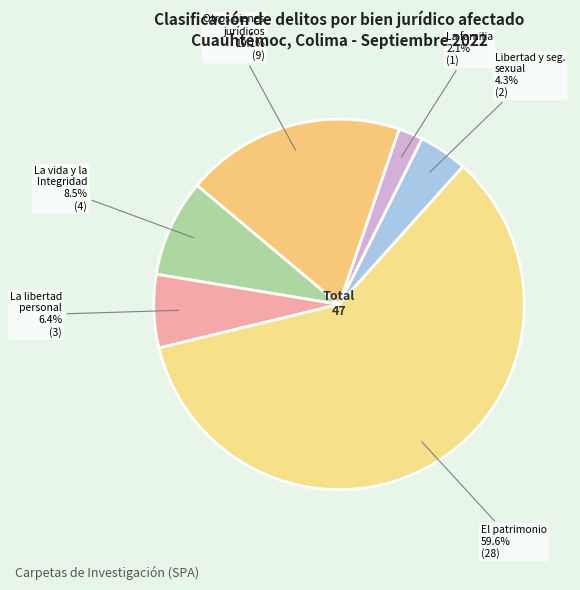

How many segments does this pie chart have?

6